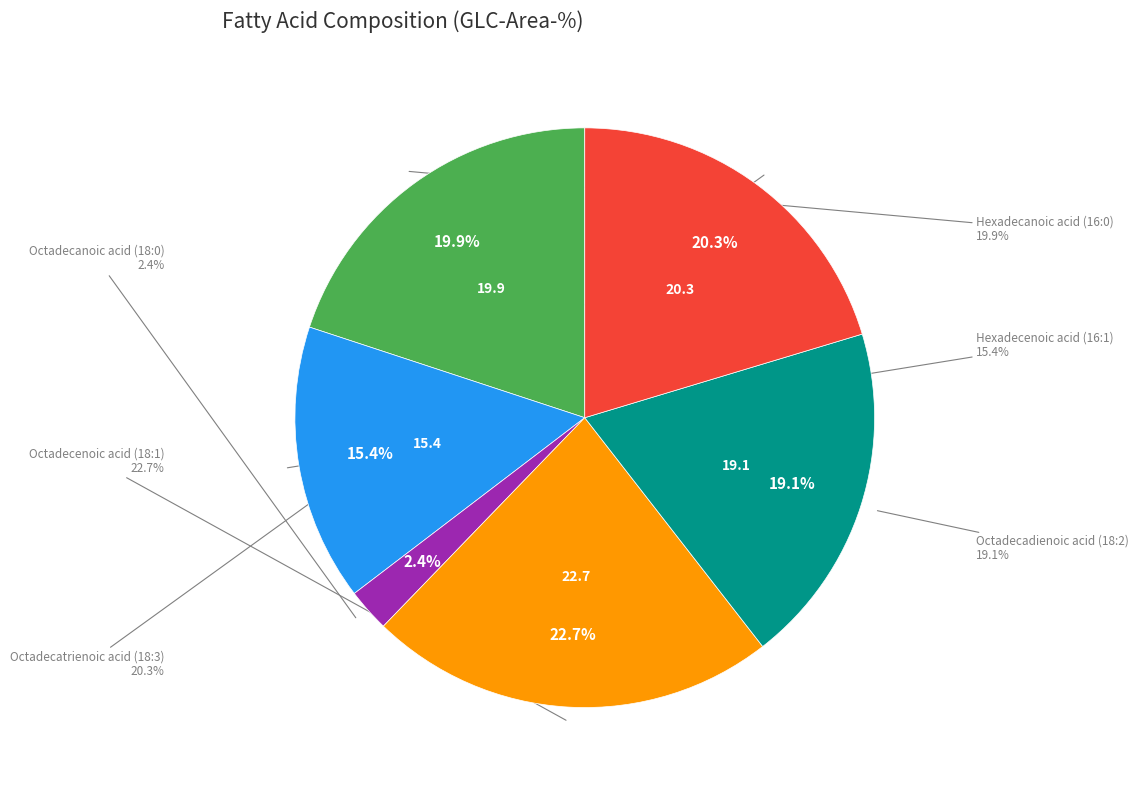

The Hexadecenoic acid (16:1) slice represents 30% of the pie. True or false?

False